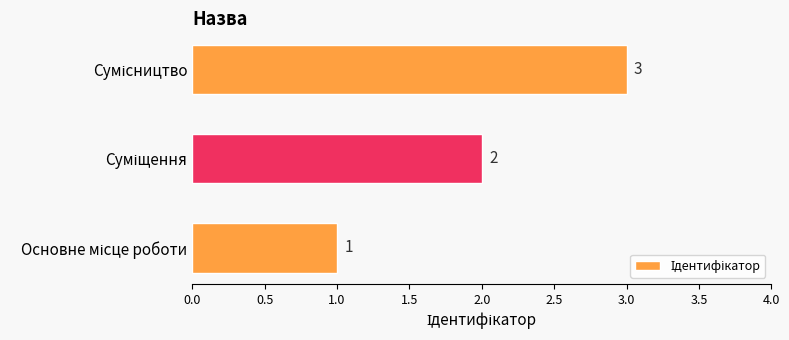

What is the sum of all values?

6